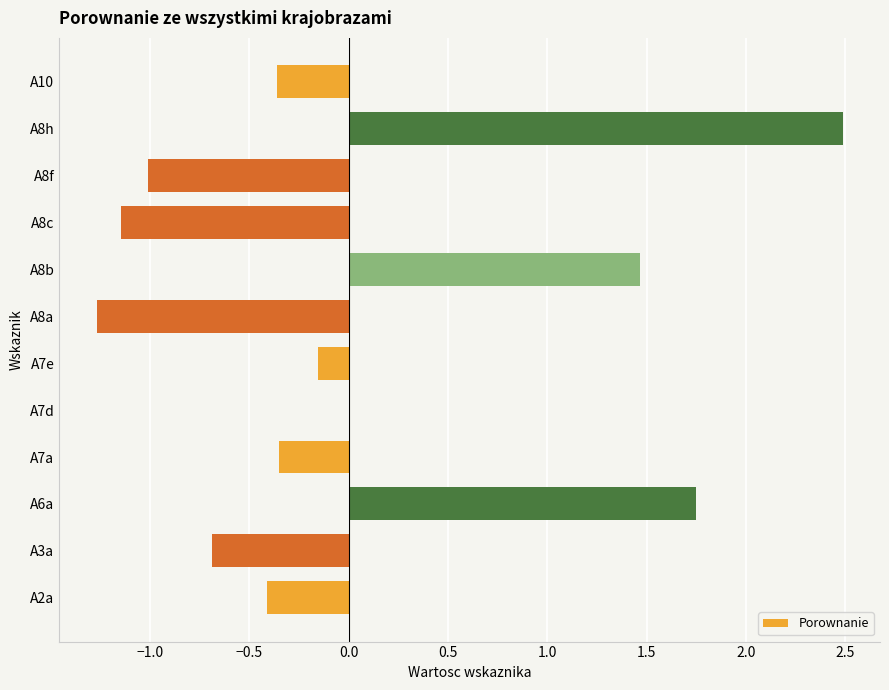

What is the greatest value displayed?

2.5